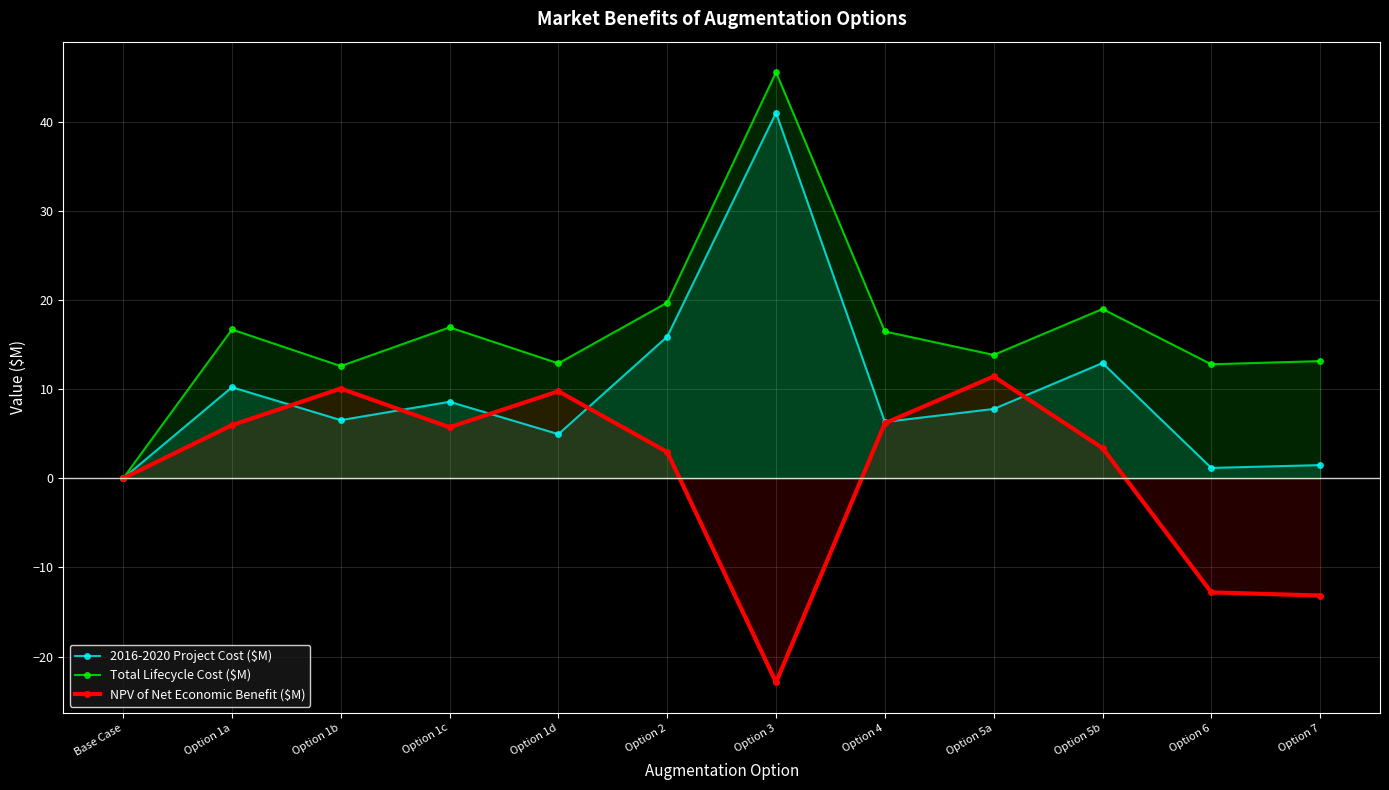

What is the value of the NPV of Net Economic Benefit ($M) point at the 4th from the left?

5.7